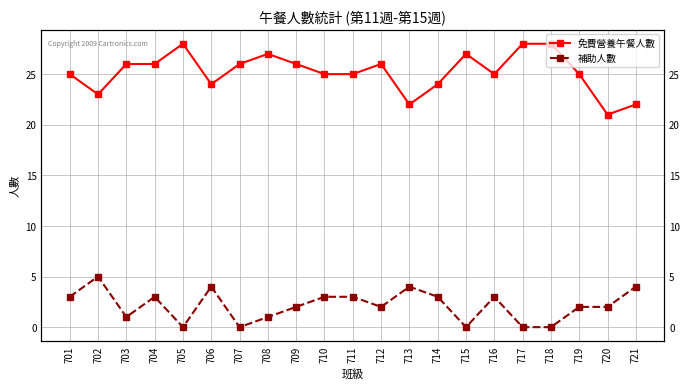

True or false: 補助人數 and 免費營養午餐人數 intersect in this chart.

False